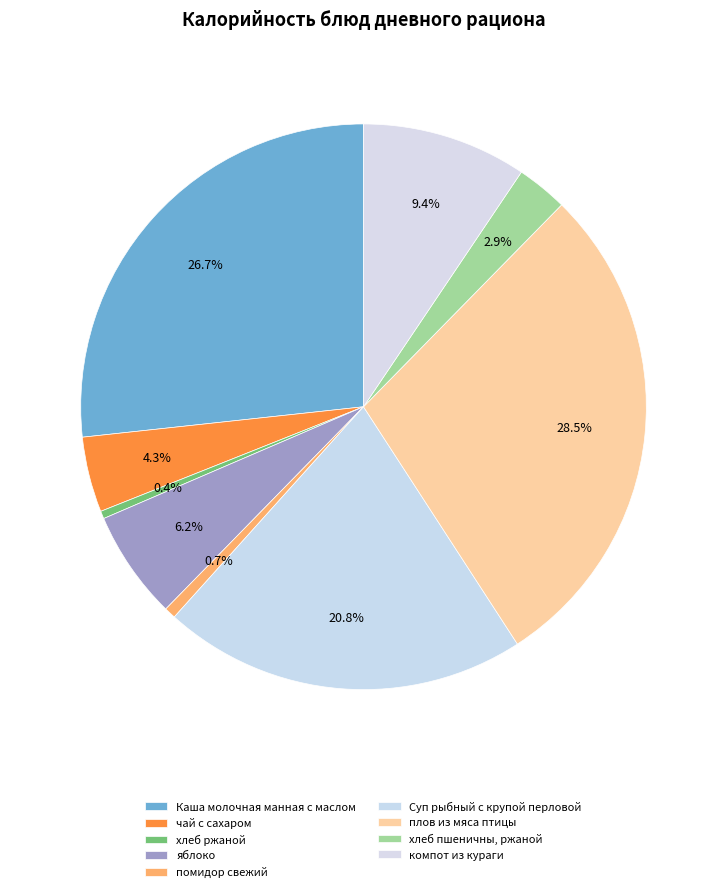

How many segments does this pie chart have?

9